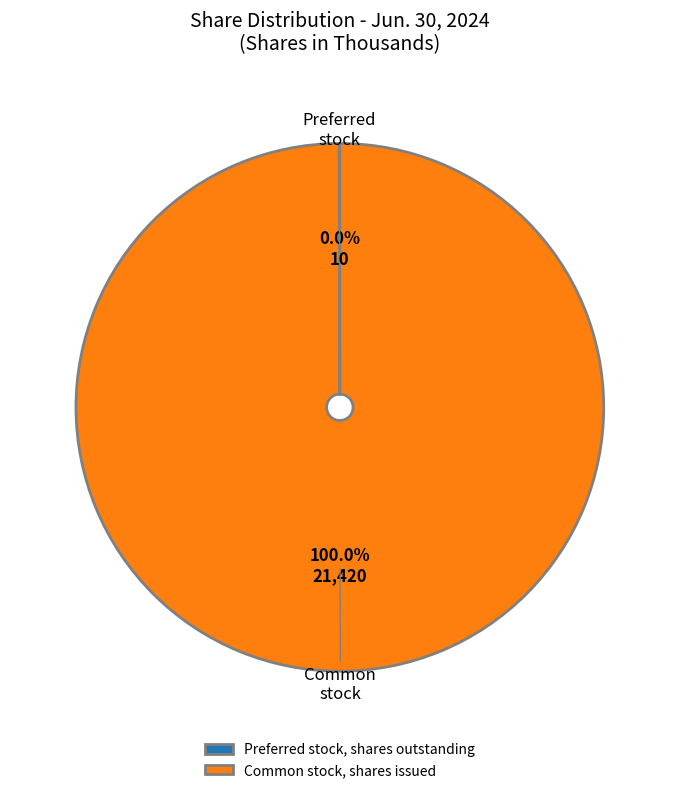

The Common stock, shares issued slice represents 100% of the pie. True or false?

True